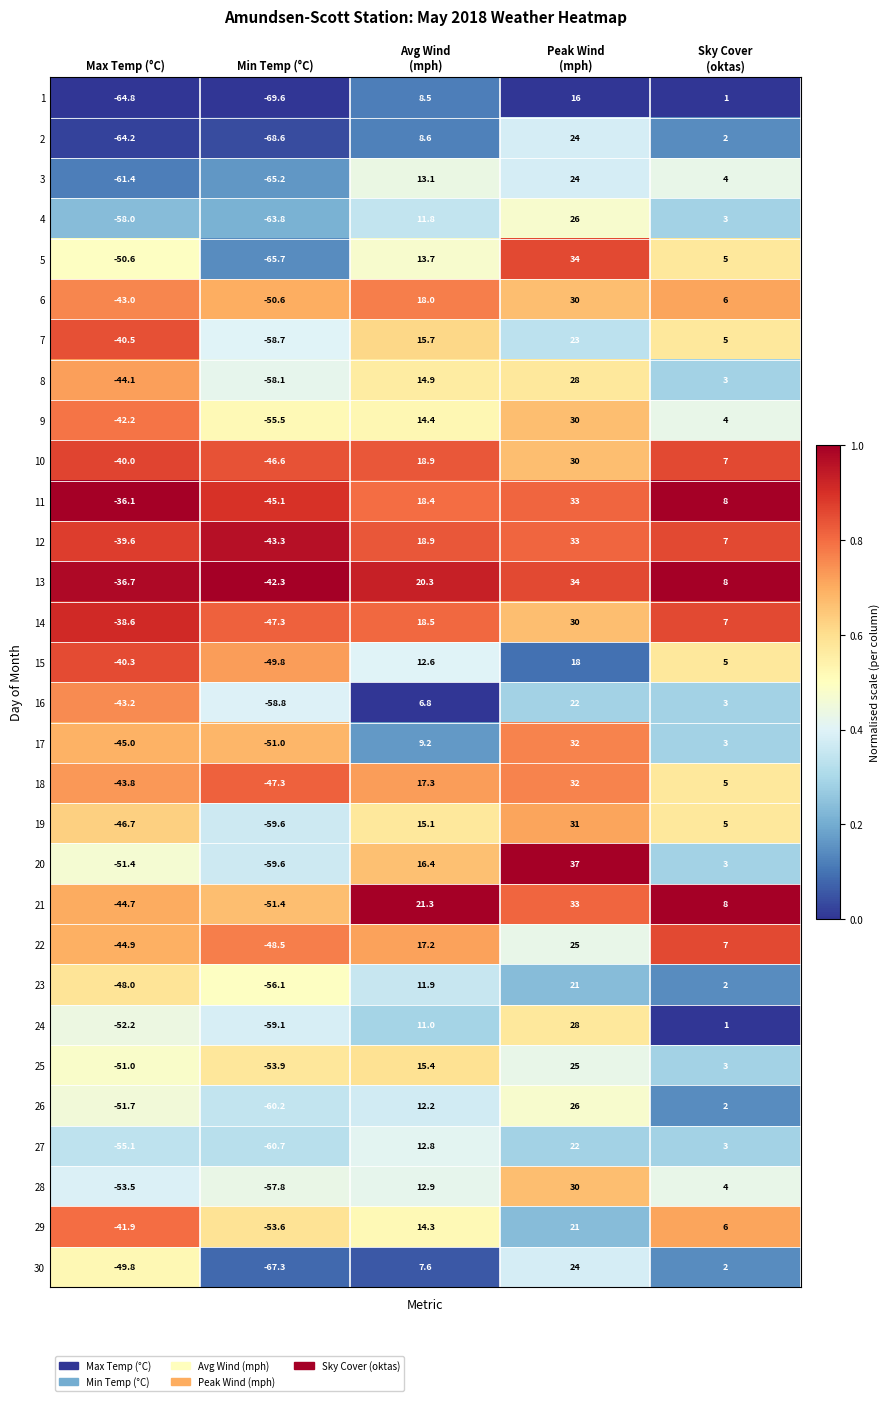

Is it true that 23 equals -83.8 at Min Temp (°C)?

False